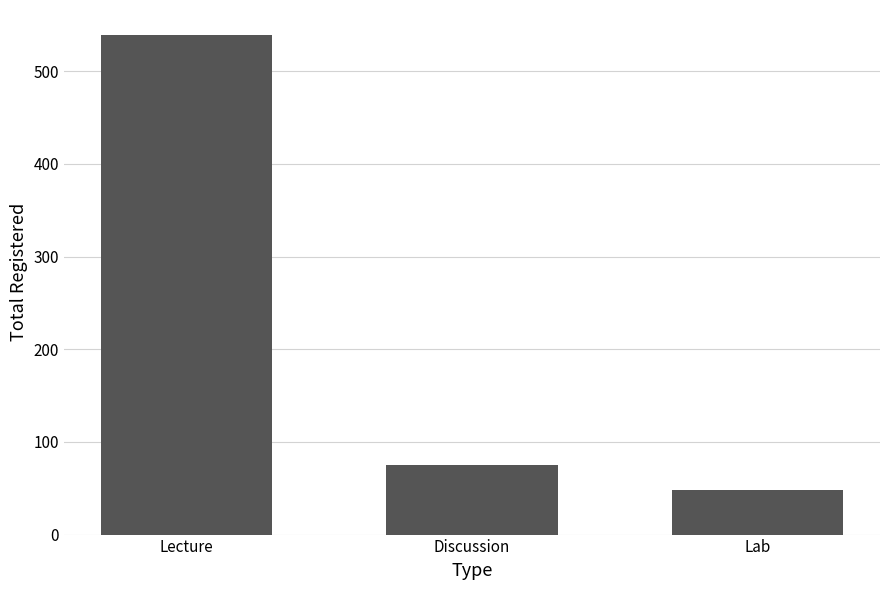

What position from the left is Discussion?

2